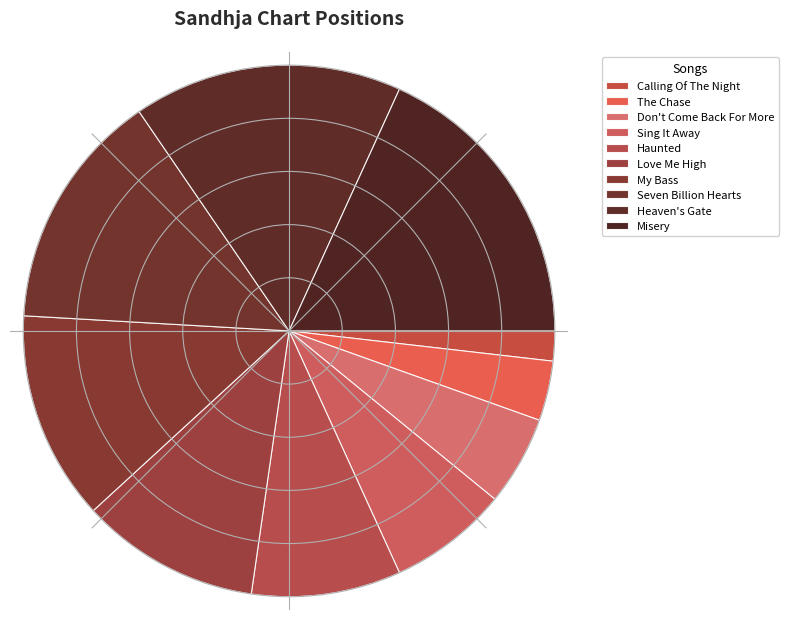

Does any single category account for the majority?

No